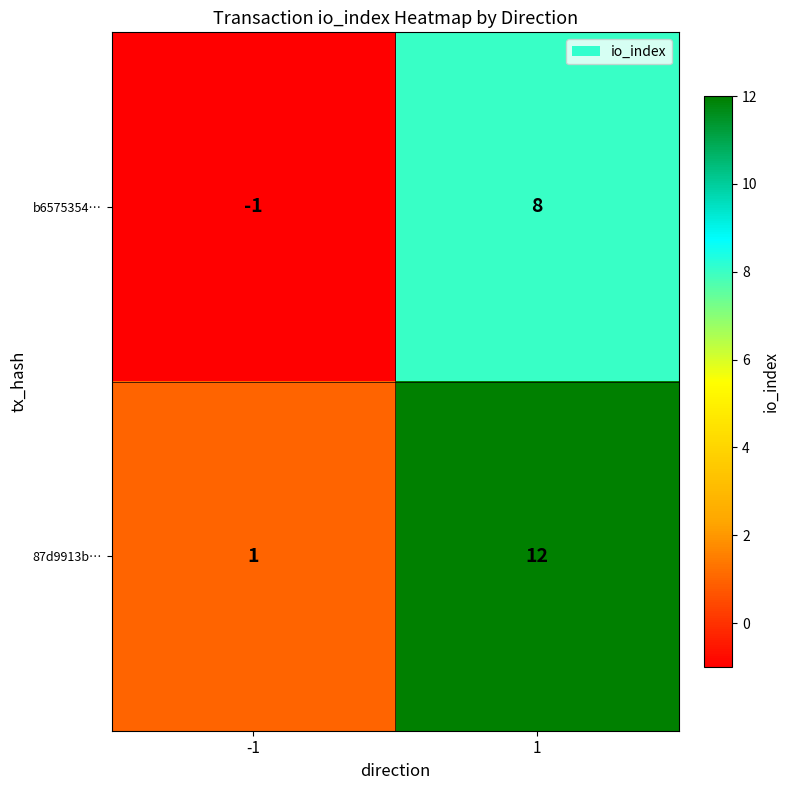

What is the maximum value for b6575354…?

8